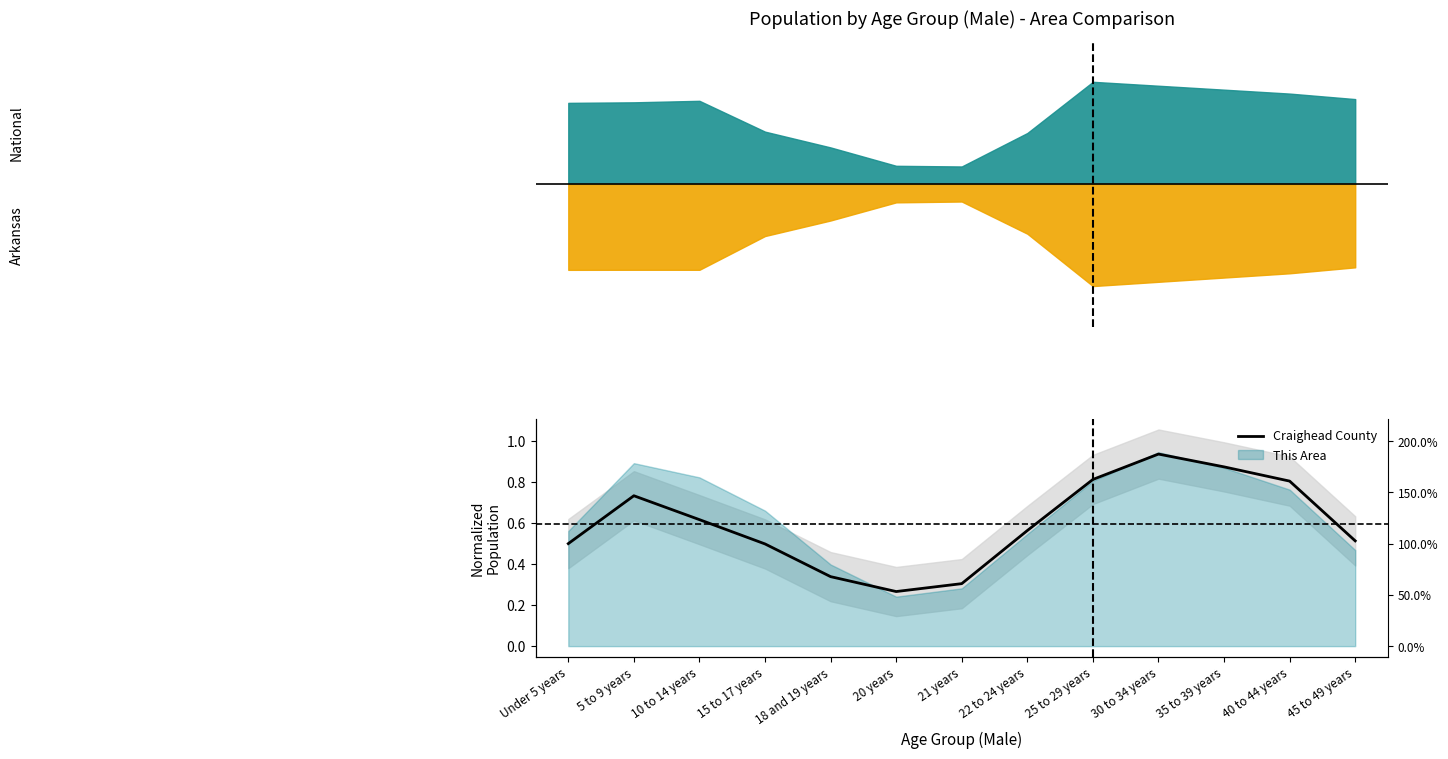

What is the difference between the values at 22 to 24 years and 15 to 17 years?

0.1